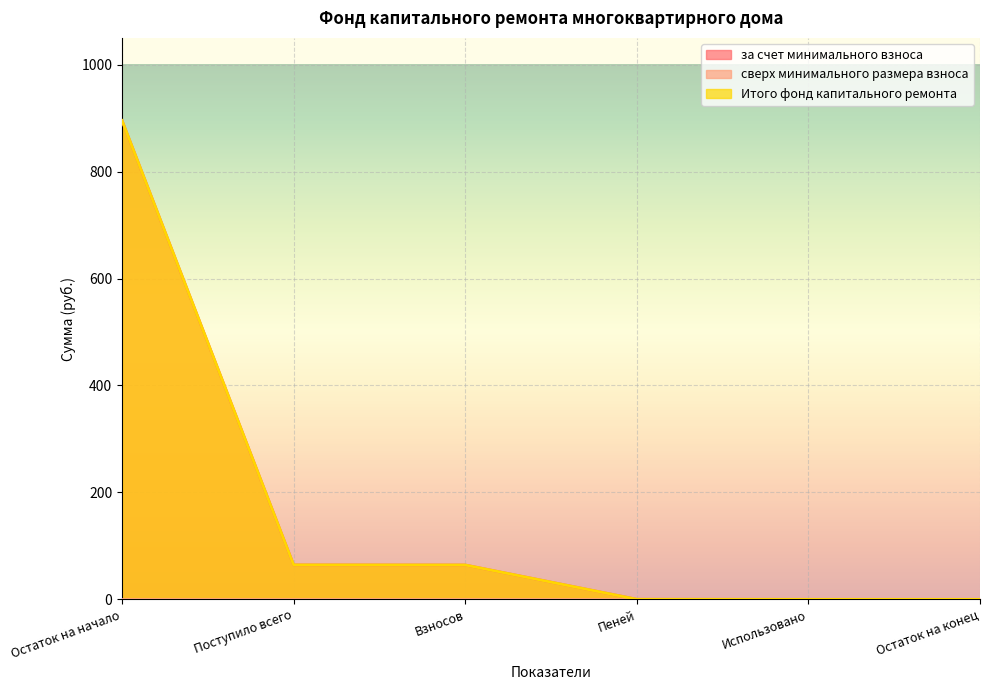

True or false: за счет минимального взноса and Итого фонд капитального ремонта cross at least once.

False